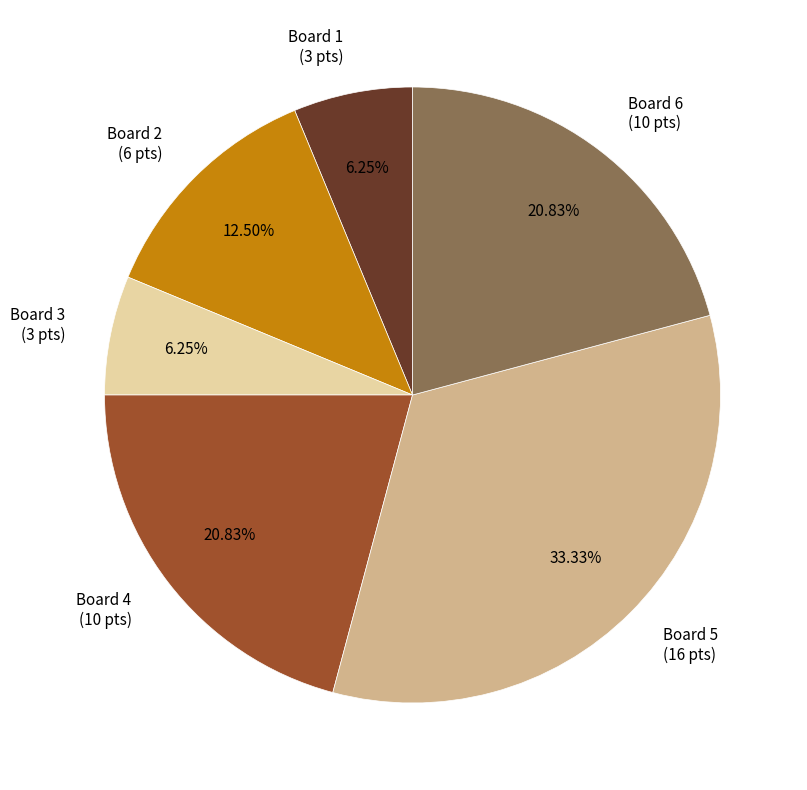

Between Board 6 and Board 1, which is larger?

Board 6